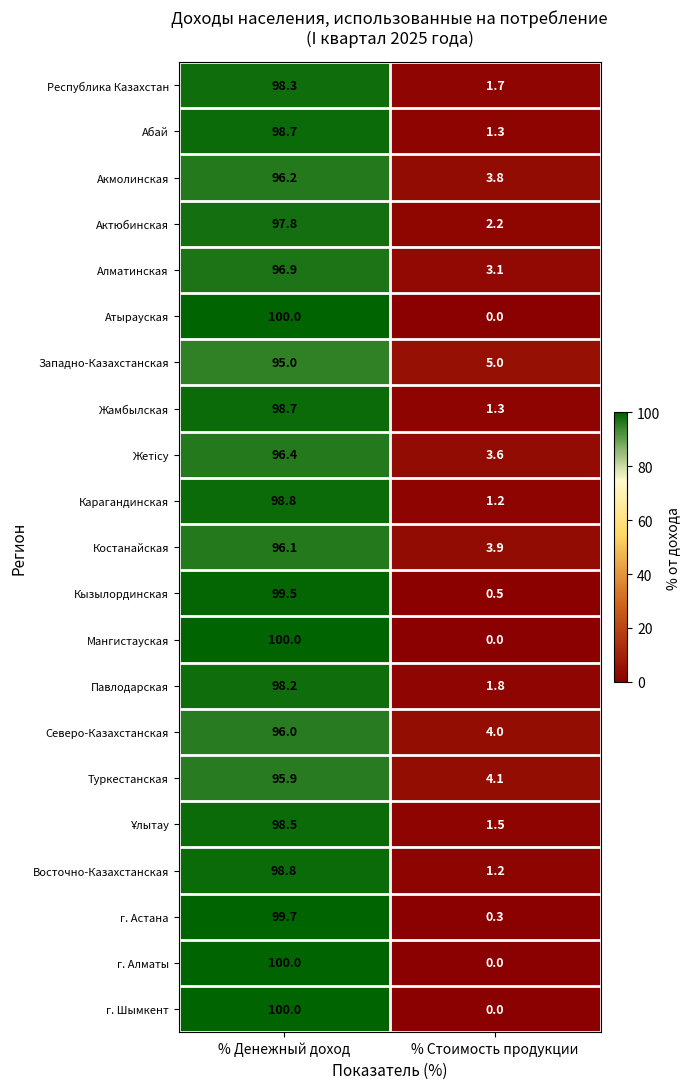

How many series are shown in this chart?

21